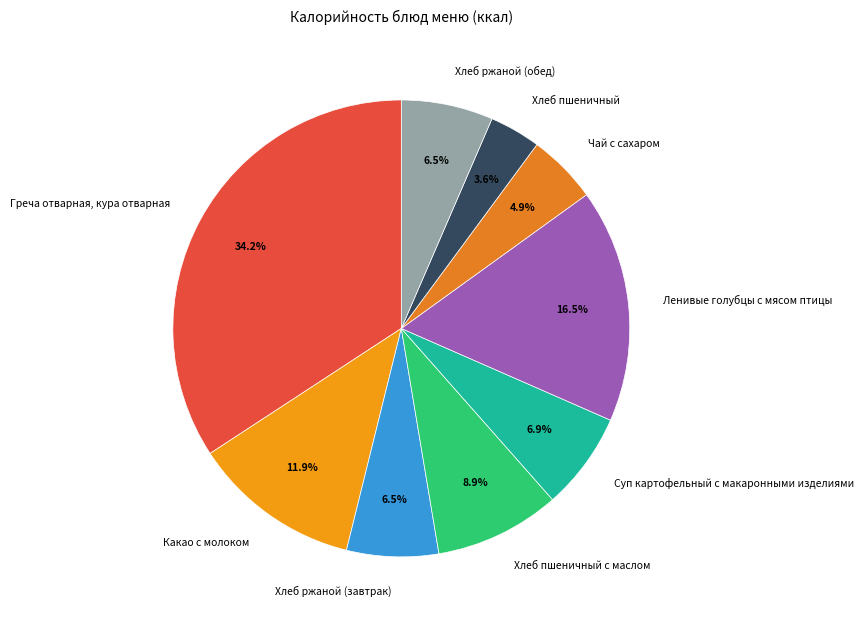

What is the largest slice in the pie chart?

Греча отварная, кура отварная